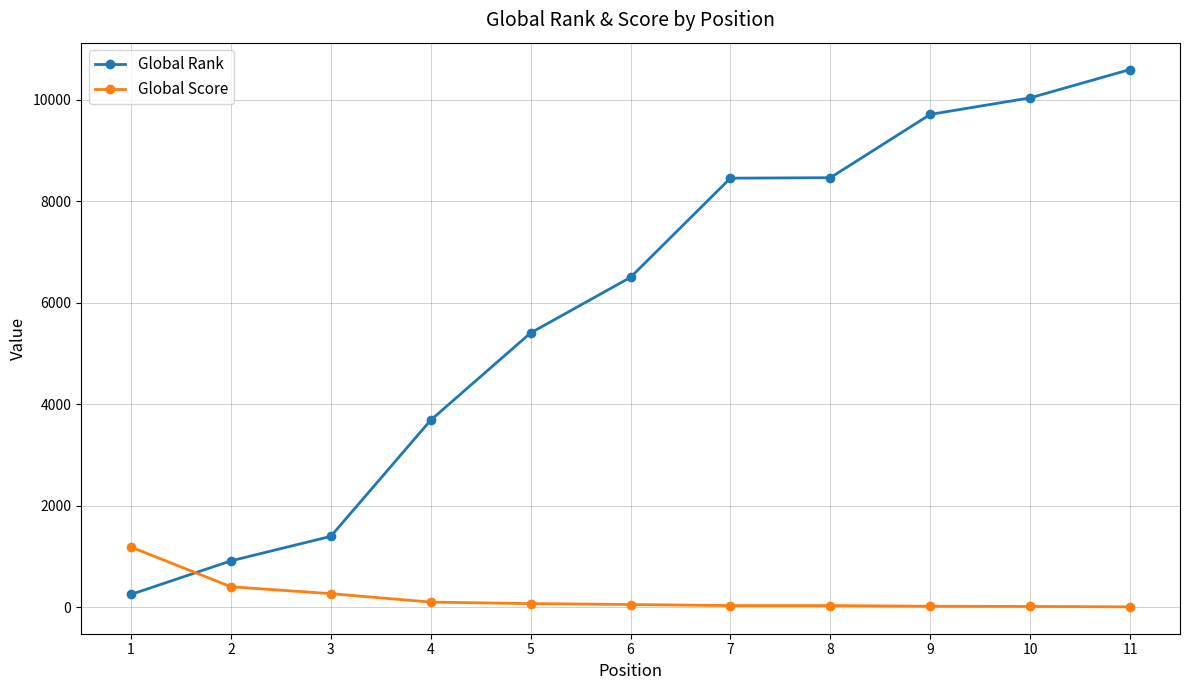

True or false: Global Rank and Global Score intersect in this chart.

True